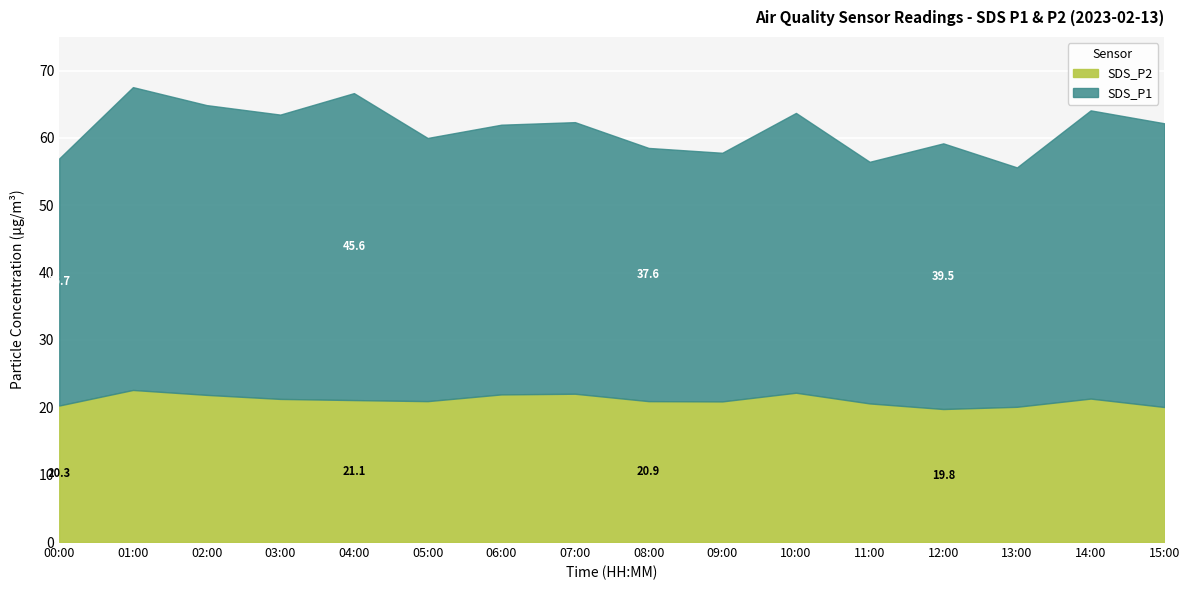

What is the total value across all series at 11:00?

56.5